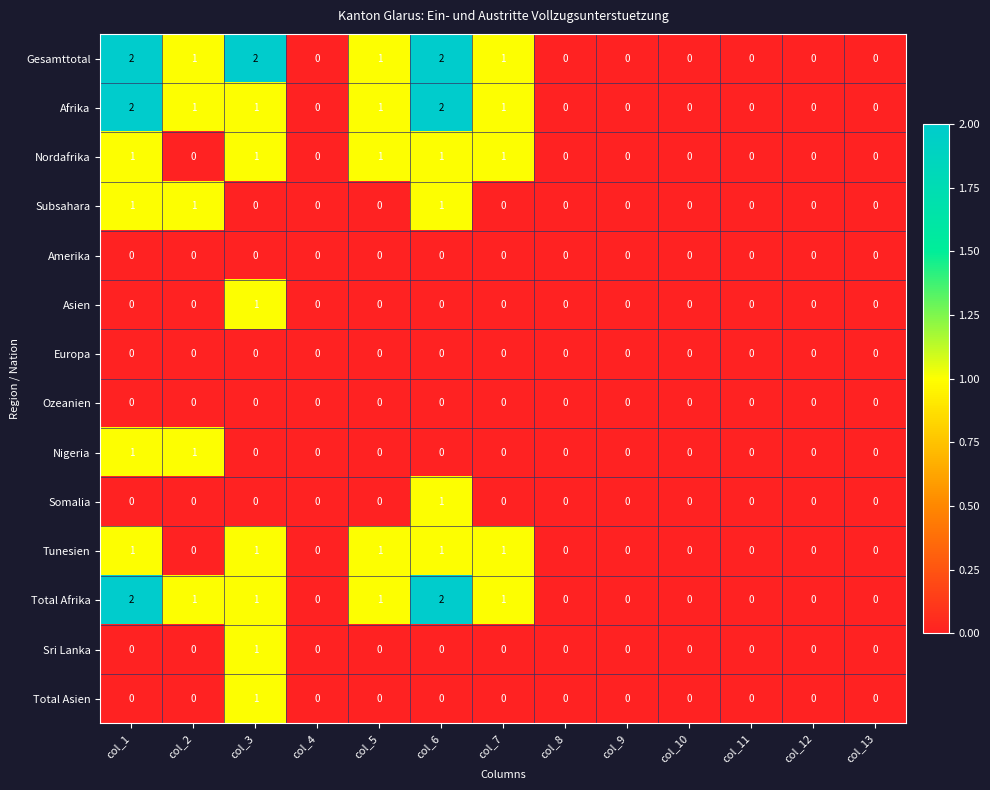

True or false: Somalia has a value of 0 at col_8.

True